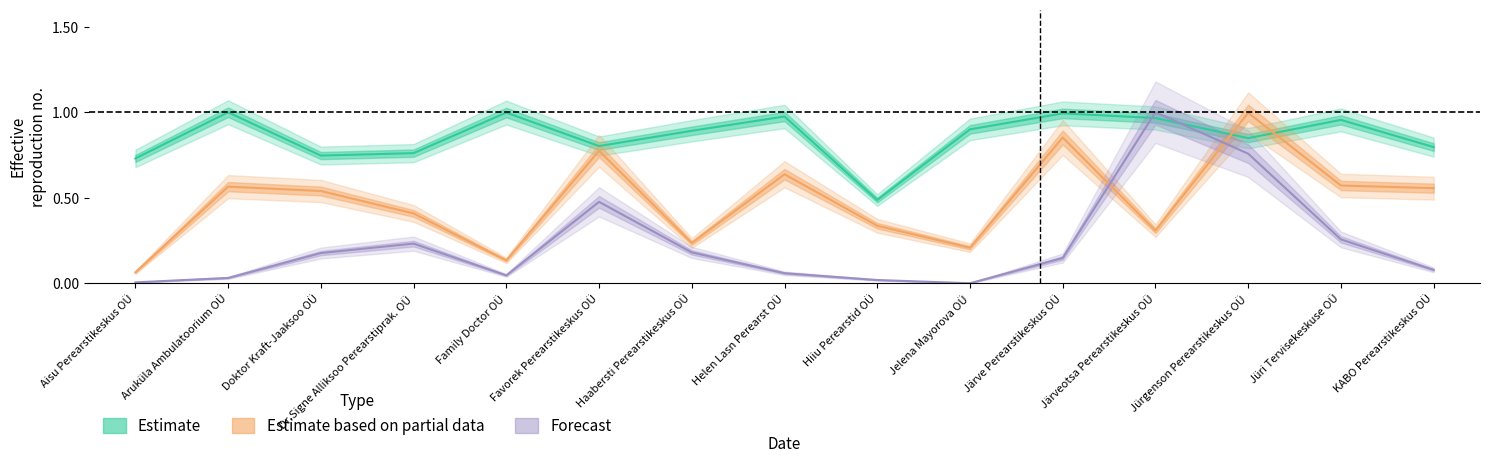

At which label does Estimate based on partial data reach its peak?

Jürgenson Perearstikeskus OÜ